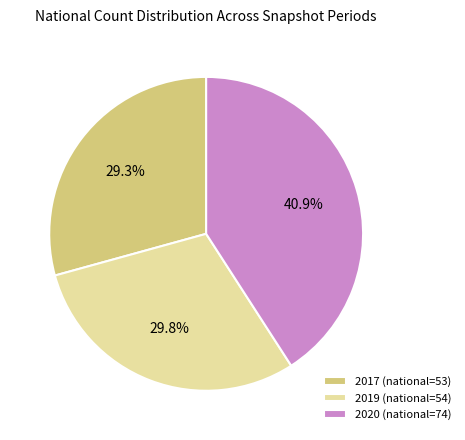

To the nearest percent, what portion does 2017 (national=53) represent?

29%